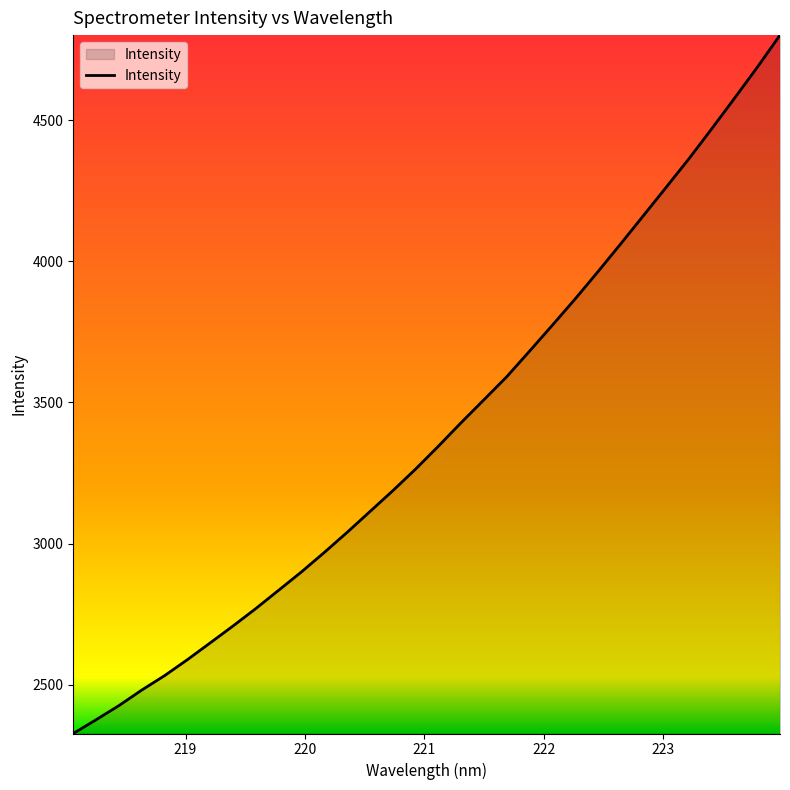

What is the difference between the maximum and minimum values?

2475.7